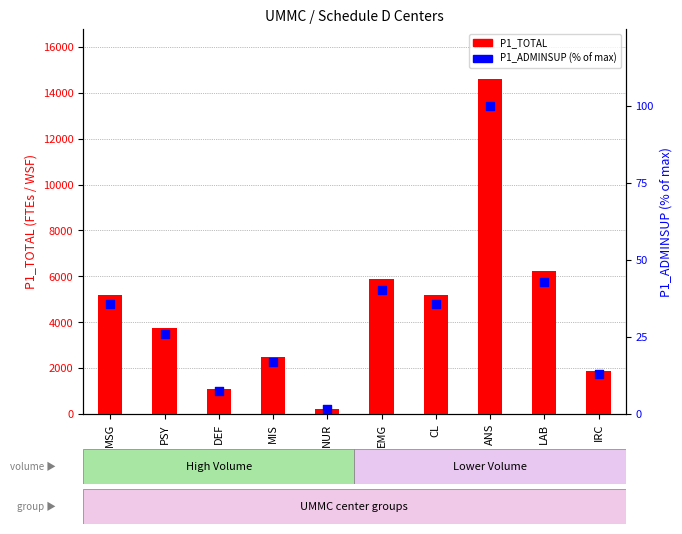

At how many categories does at least one series exceed 3668?

6